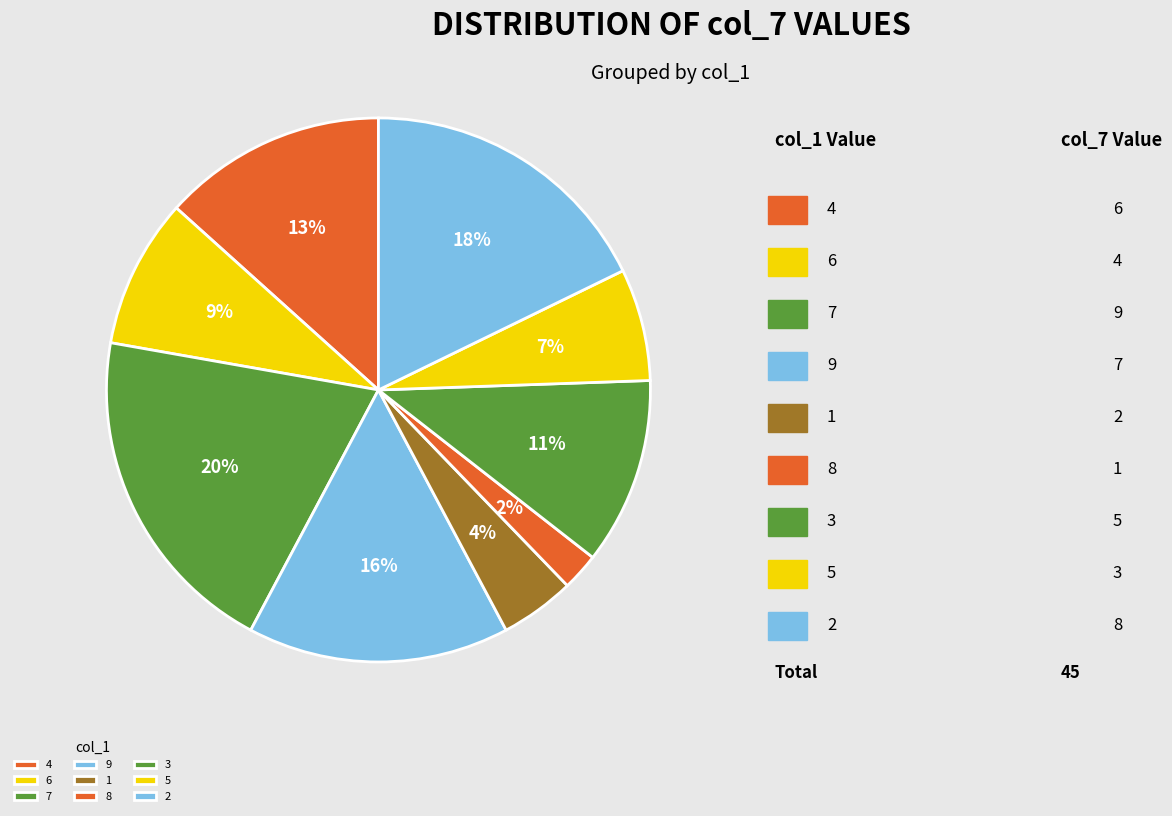

Between 5 and 3, which is larger?

3